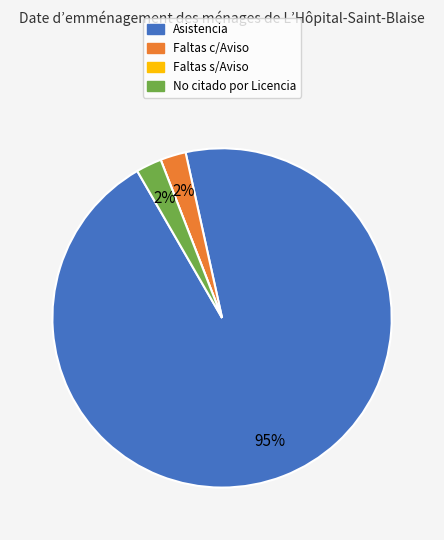

Which has a higher value, No citado por Licencia or Asistencia?

Asistencia